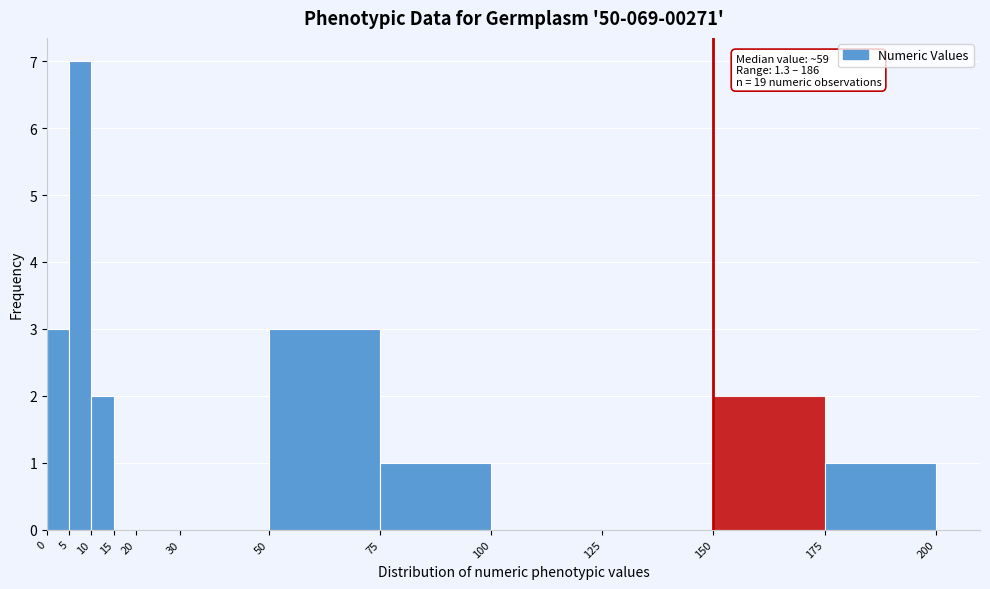

Over which range of the x-axis is the bar tallest?

5 to 10